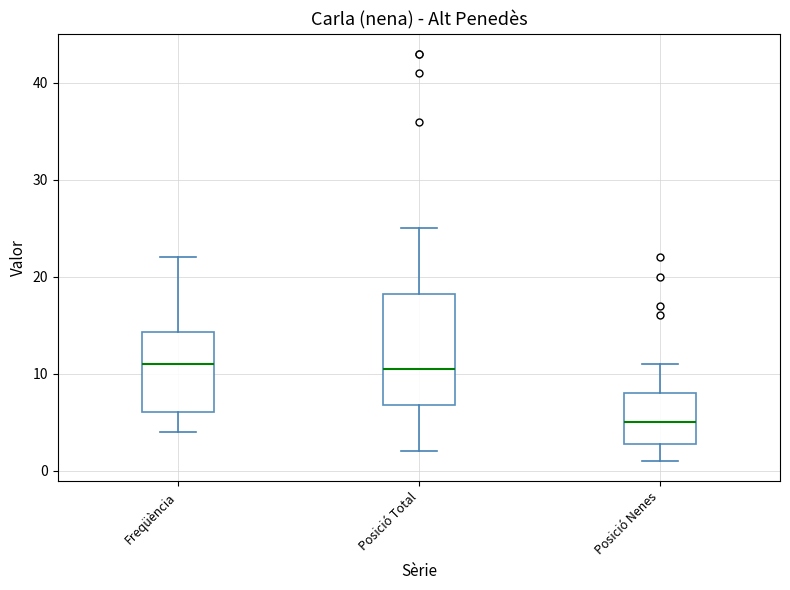

Comparing the boxes themselves (not the whiskers), which one is the tallest?

Posició Total